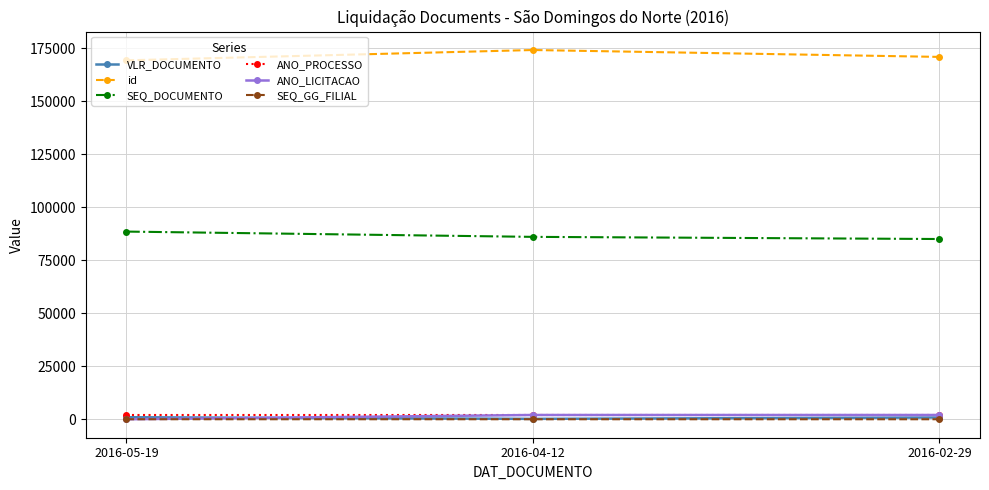

What is the value of the ANO_PROCESSO point at the 2nd from the left?

2015.0